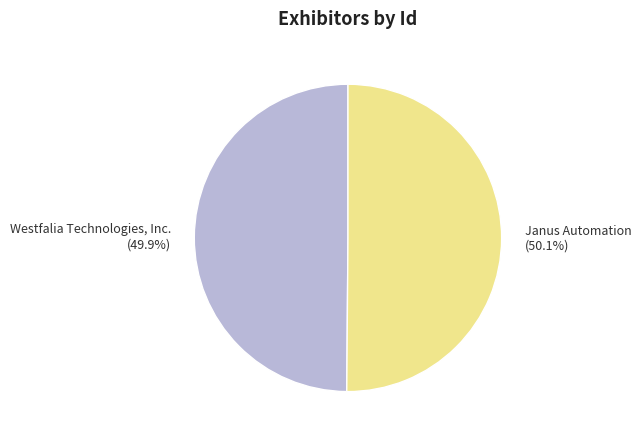

Is there a majority slice in this chart?

Yes